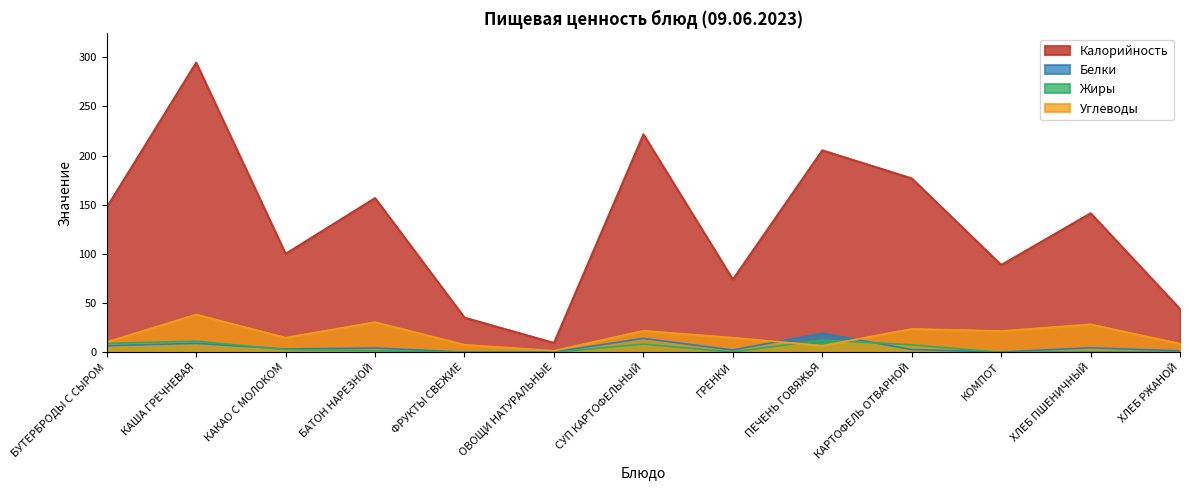

At which category does Углеводы reach its first local valley?

КАКАО С МОЛОКОМ